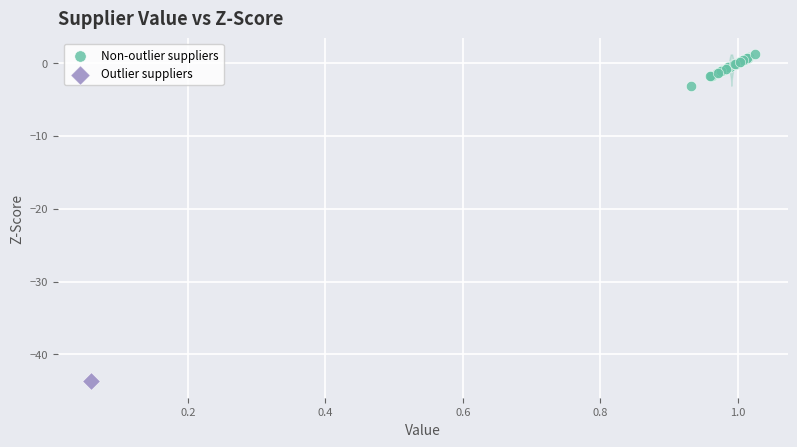

What are all the series names shown in the legend?

Non-outlier suppliers, Outlier suppliers